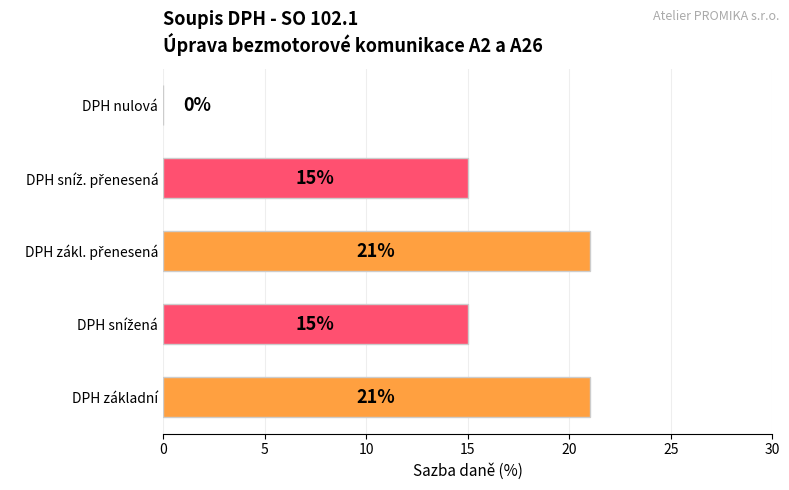

How many categories are shown in the chart?

5